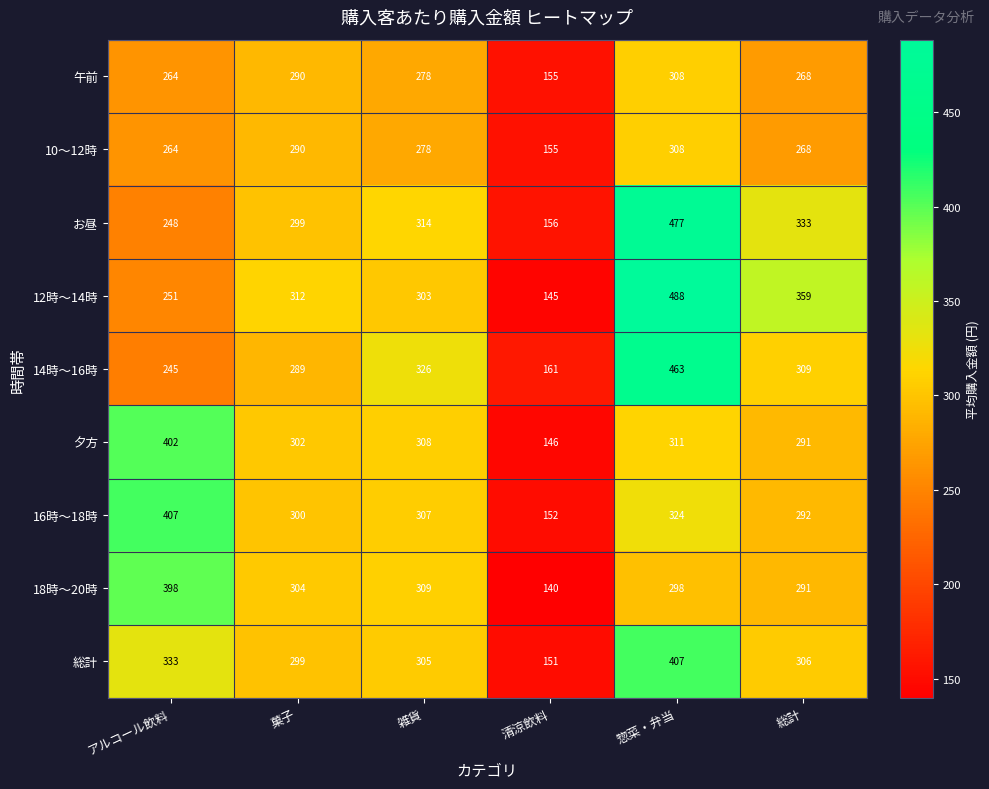

The 夕方 series shows 203 at 菓子. True or false?

False